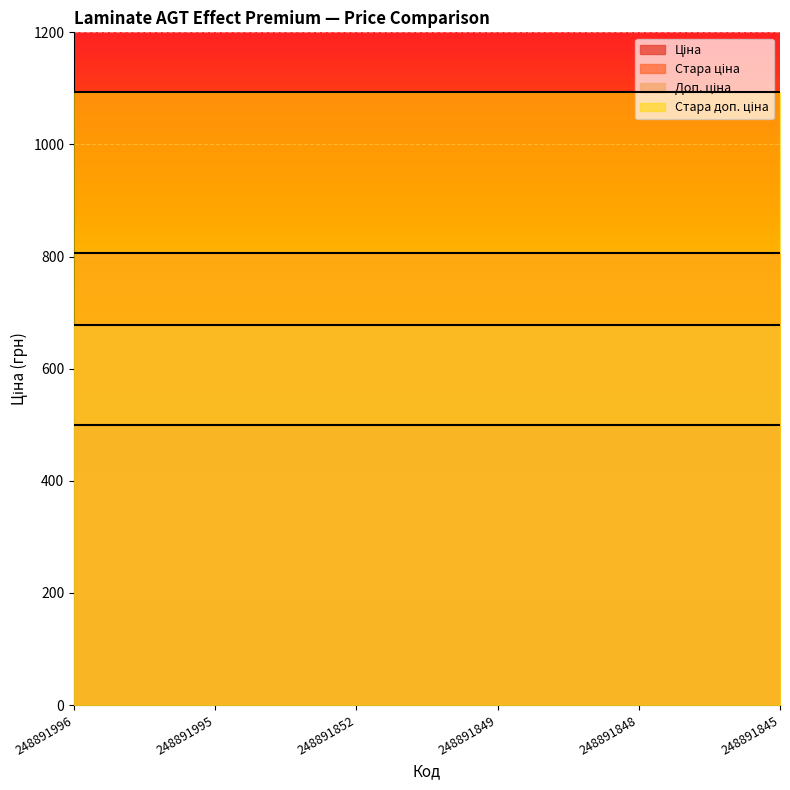

What is the minimum value shown in the chart?

500.0